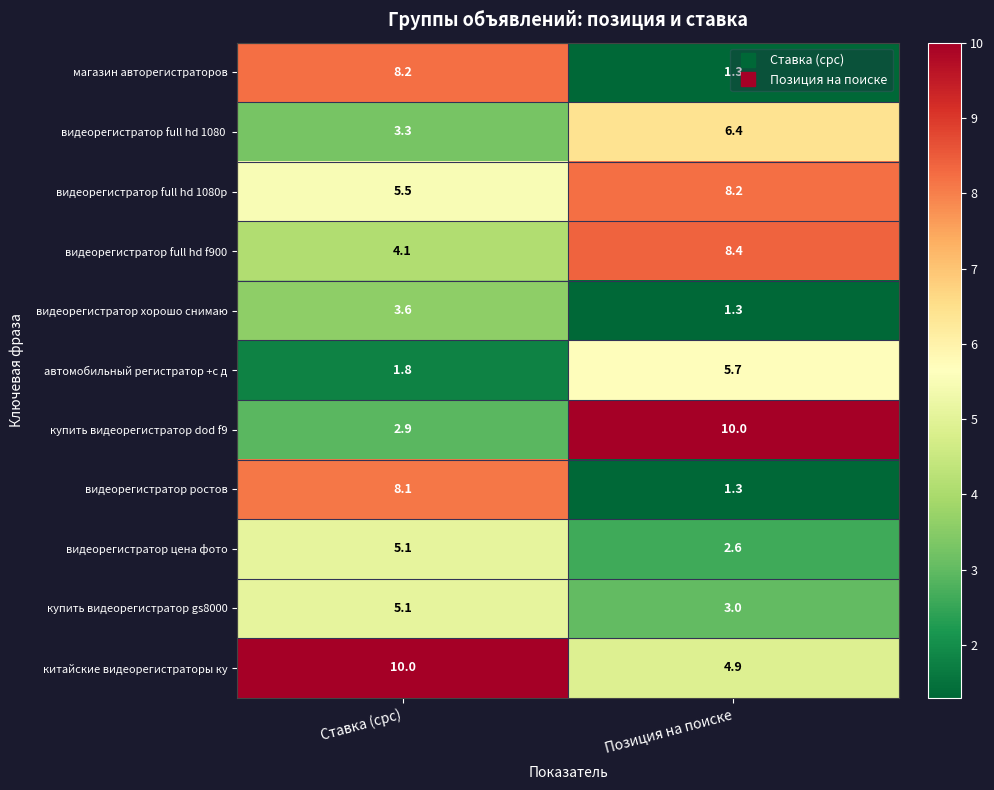

Which series changed the most between Ставка (cpc) and Позиция на поиске?

купить видеорегистратор dod f9